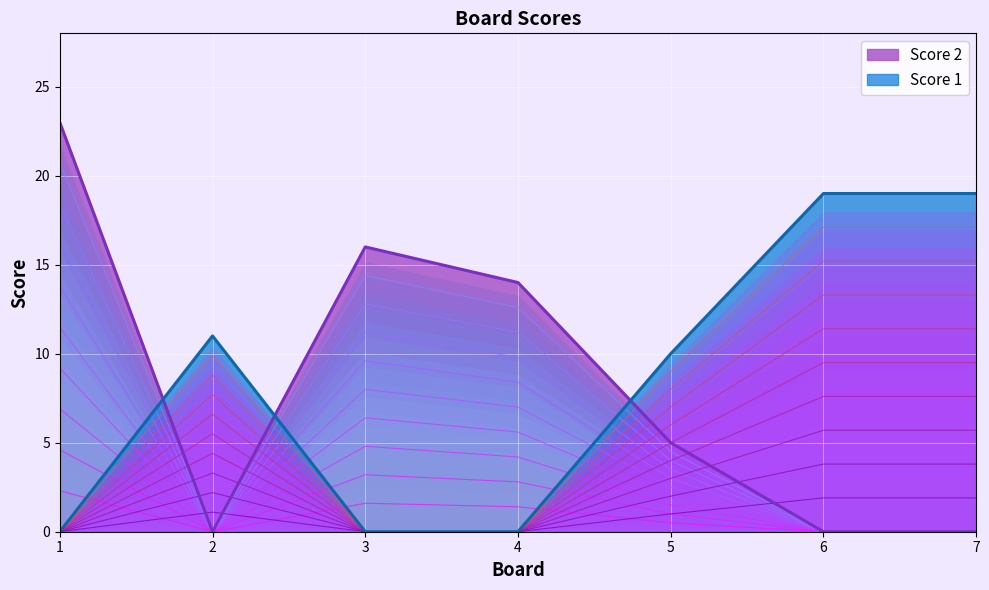

True or false: Score 2 has more than 2 points higher than both neighbors.

False